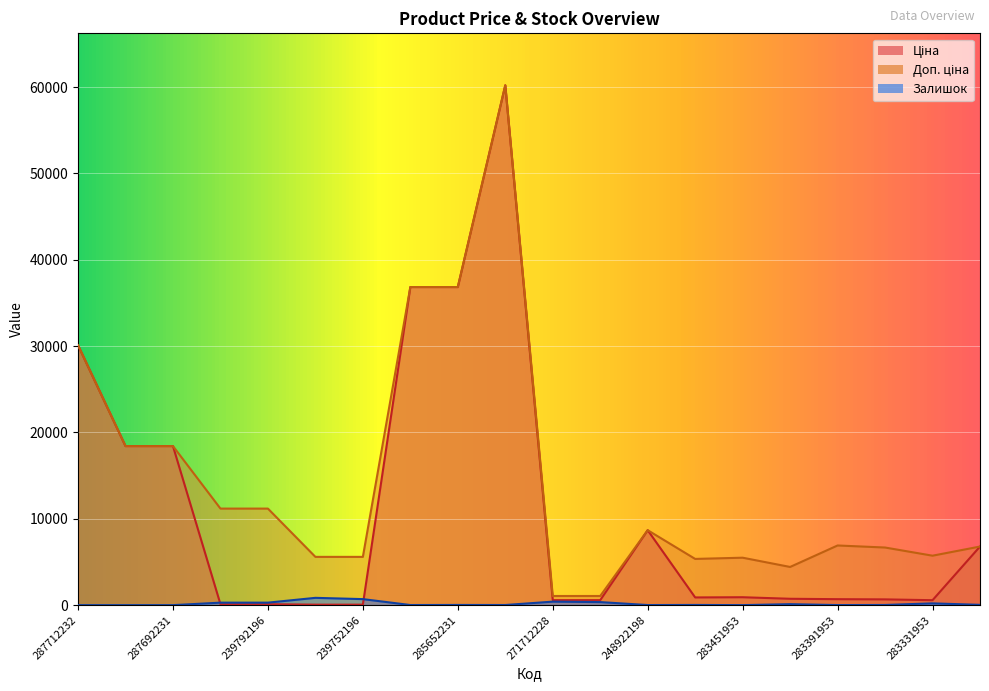

Reading left to right, list all the values displayed in this chart.

Ціна: 287712232=30102.8	287692233=18420.9	287692231=18420.9	239792197=111.8	239792196=111.8	239752197=55.9	239752196=55.9	285652233=36841.8	285652231=36841.8	285672232=60205.6	271712228=578.1	271712227=578.1	248922198=8679.5	283481953=892.2	283451953=915.8	283421953=737.2	283391953=691.0	283361953=667.4	283331953=572.7	280941901=6787.1
Доп. ціна: 287712232=30102.8	287692233=18420.9	287692231=18420.9	239792197=11182.0	239792196=11182.0	239752197=5591.0	239752196=5591.0	285652233=36841.8	285652231=36841.8	285672232=60205.6	271712228=1060.0	271712227=1060.0	248922198=8679.5	283481953=5353.1	283451953=5495.0	283421953=4423.0	283391953=6910.3	283361953=6673.6	283331953=5727.0	280941901=6787.1
Залишок: 287712232=0.0	287692233=0.0	287692231=0.0	239792197=289.0	239792196=290.0	239752197=845.0	239752196=698.0	285652233=14.0	285652231=23.0	285672232=16.0	271712228=405.0	271712227=353.0	248922198=11.0	283481953=24.0	283451953=2.0	283421953=113.0	283391953=9.0	283361953=20.0	283331953=205.0	280941901=34.0